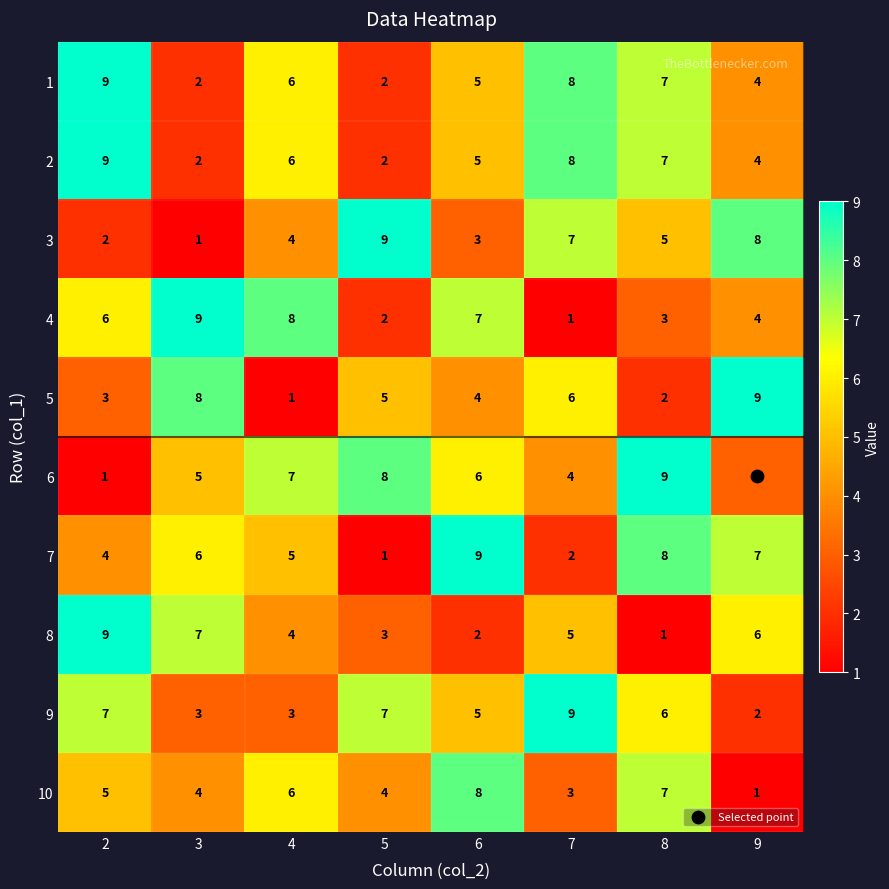

Is the value of 4 at 3 greater than the value of 8 at 9?

Yes